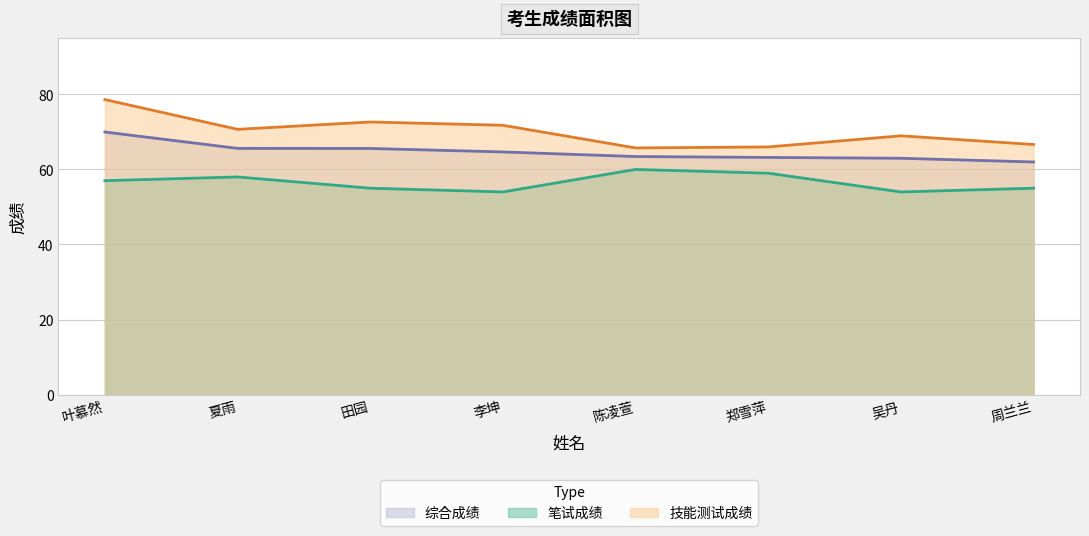

What is the difference between the highest and lowest values at 夏雨?

12.7